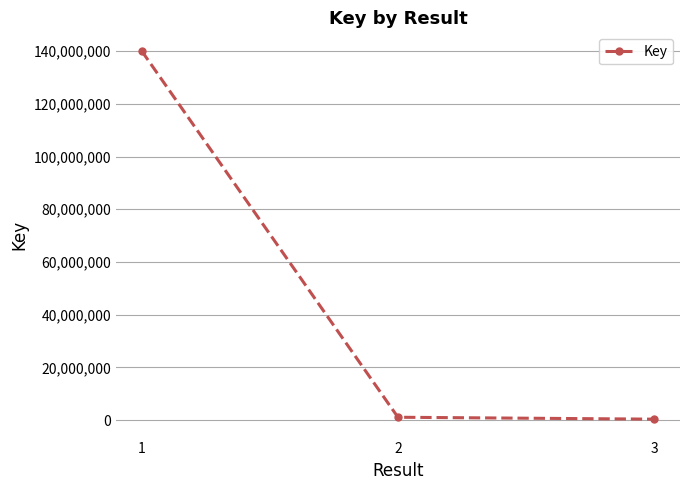

Which category has the highest value across all series?

1